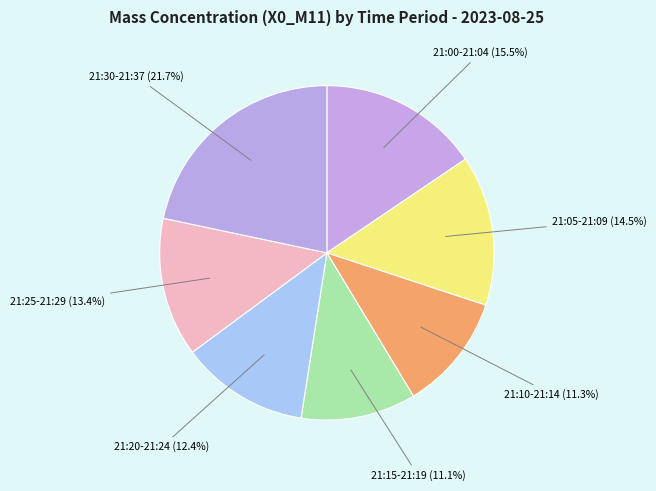

Which category has the biggest portion of the pie?

21:30-21:37